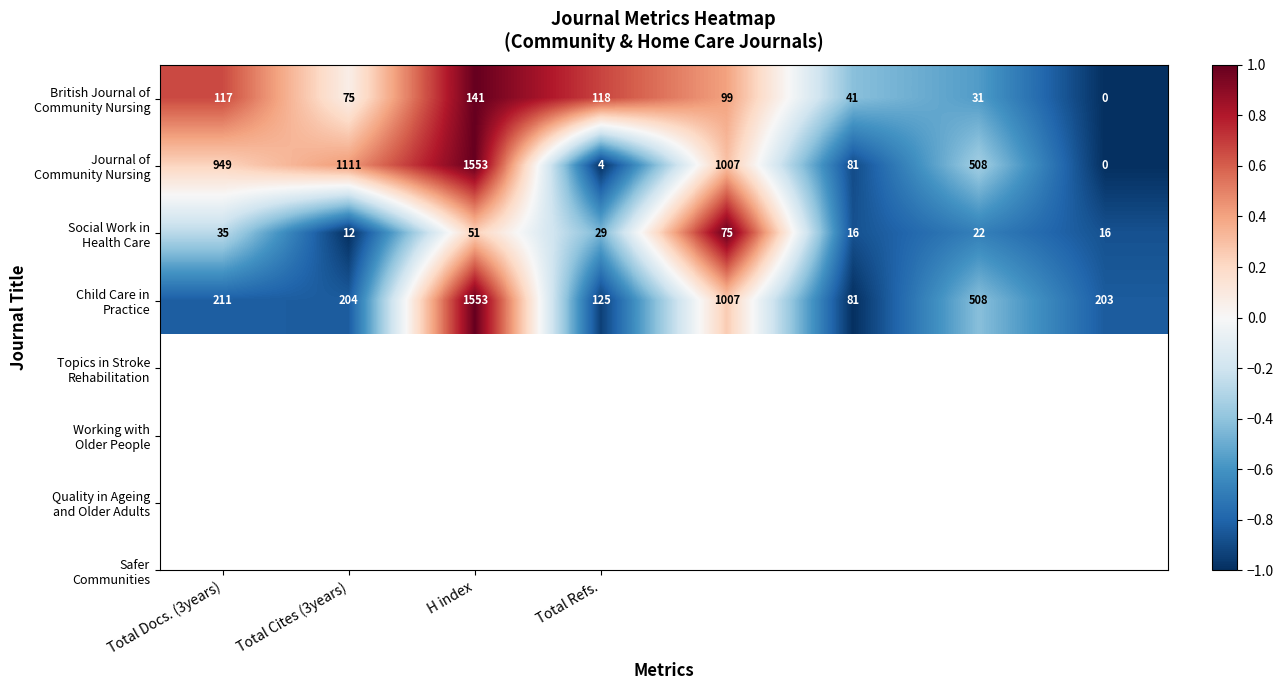

At how many categories does at least one series exceed 739?

4